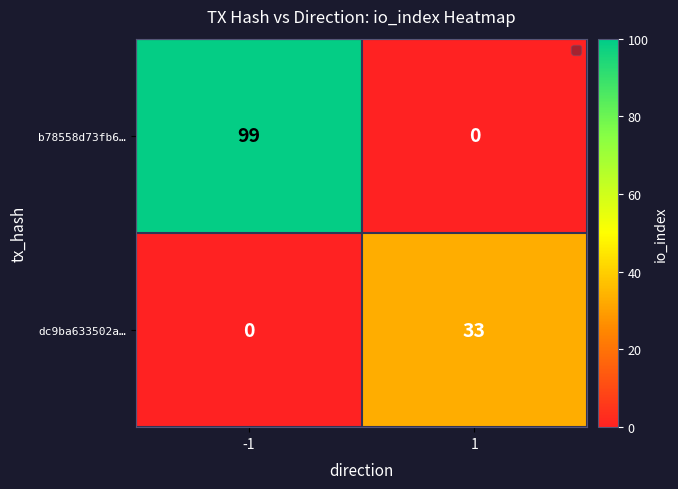

What is the sum of all dc9ba633502a… values?

33